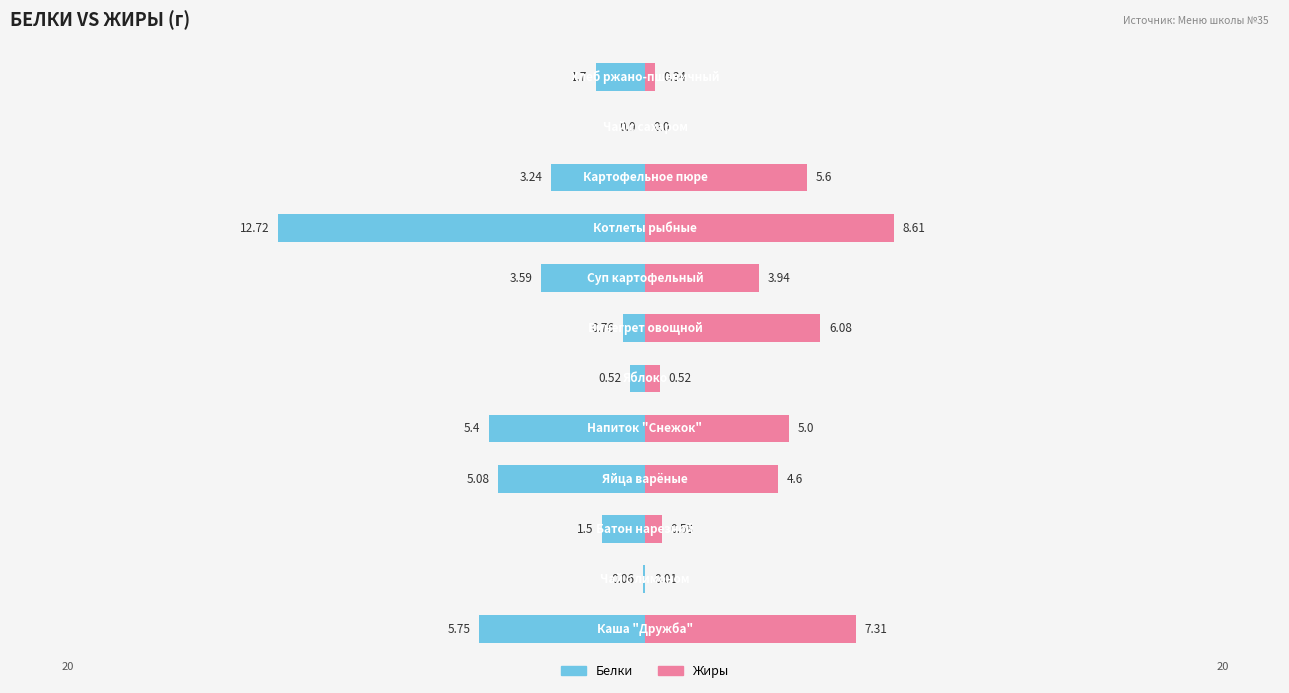

Rank the series at 10 from highest to lowest value.

Жиры, Белки